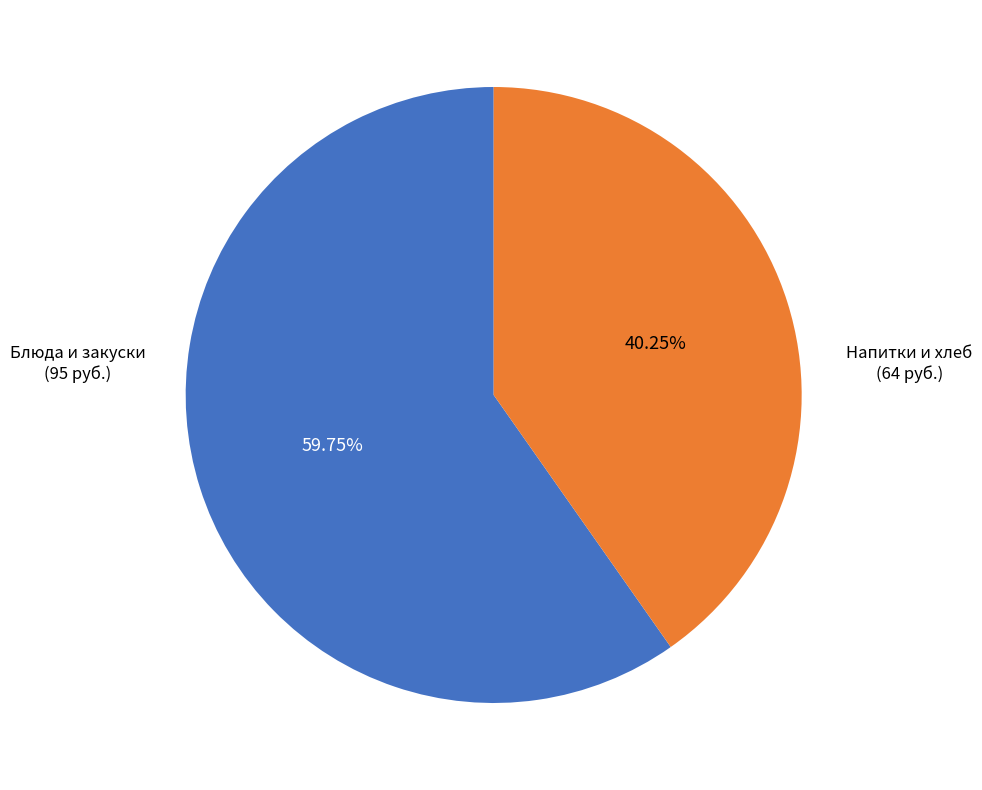

Combined, do Напитки и хлеб and Блюда и закуски account for over 50%?

Yes